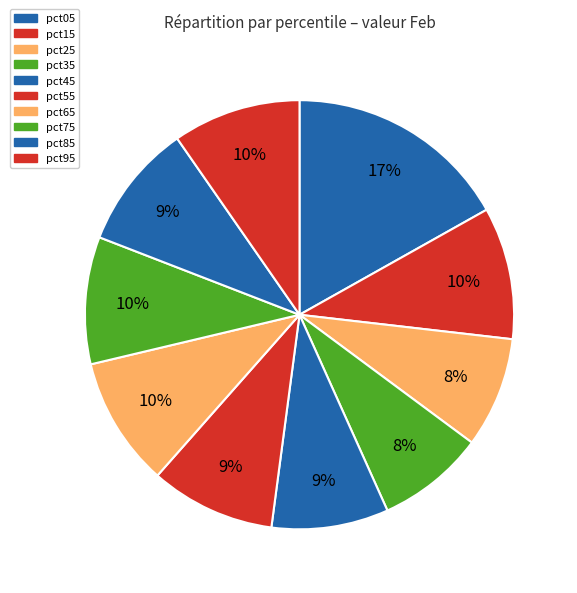

Between pct25 and pct95, which is larger?

pct95